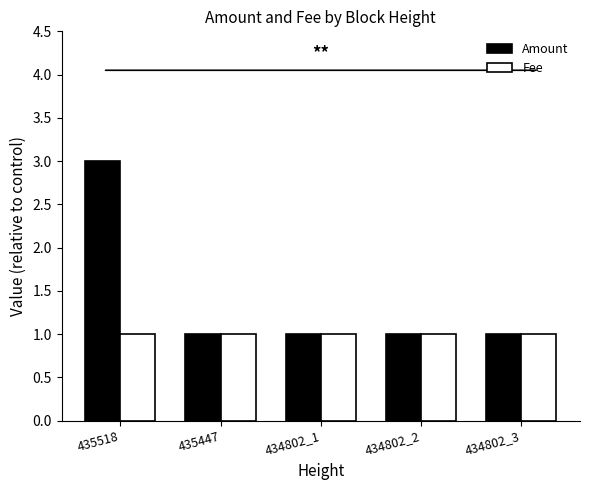

Is the value of Amount at 435518 greater than the value of Fee at 434802_2?

Yes